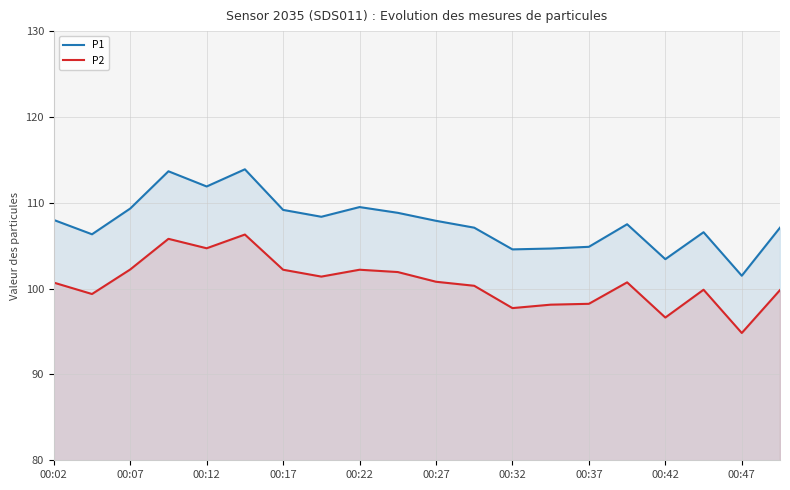

True or false: P2 and P1 intersect in this chart.

False